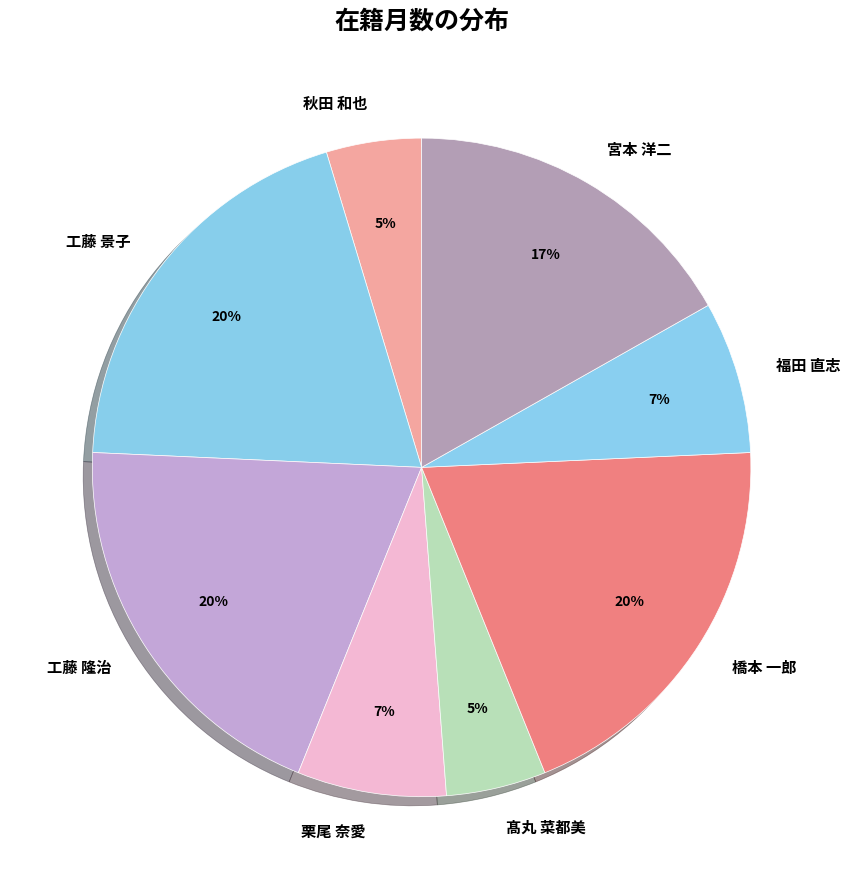

Do 工藤 隆治 and 秋田 和也 together represent more than half of the pie?

No